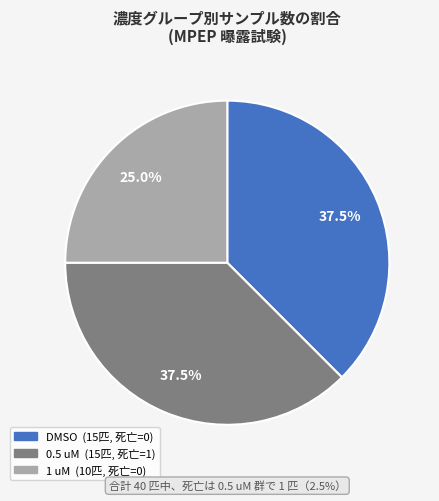

To the nearest percent, what is the average slice percentage?

33%